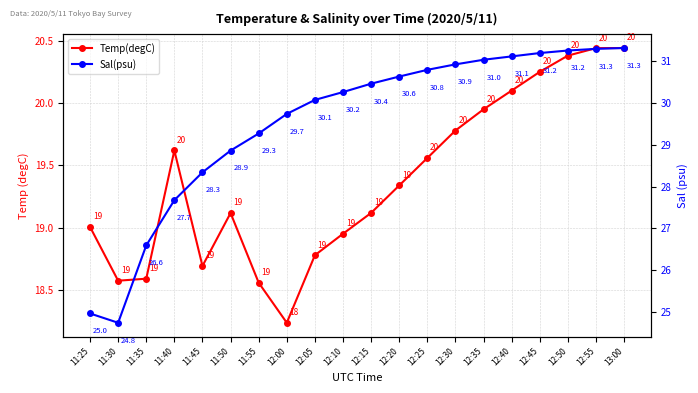

What is the value of the Sal(psu) point at the 14th from the left?

30.9